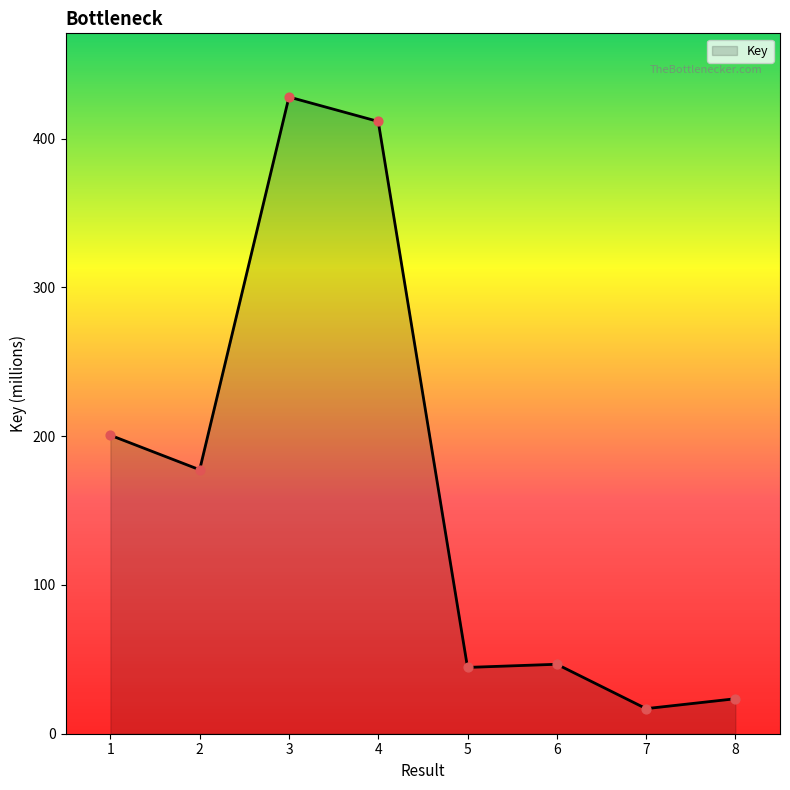

Which has a higher value, 8 or 5?

5